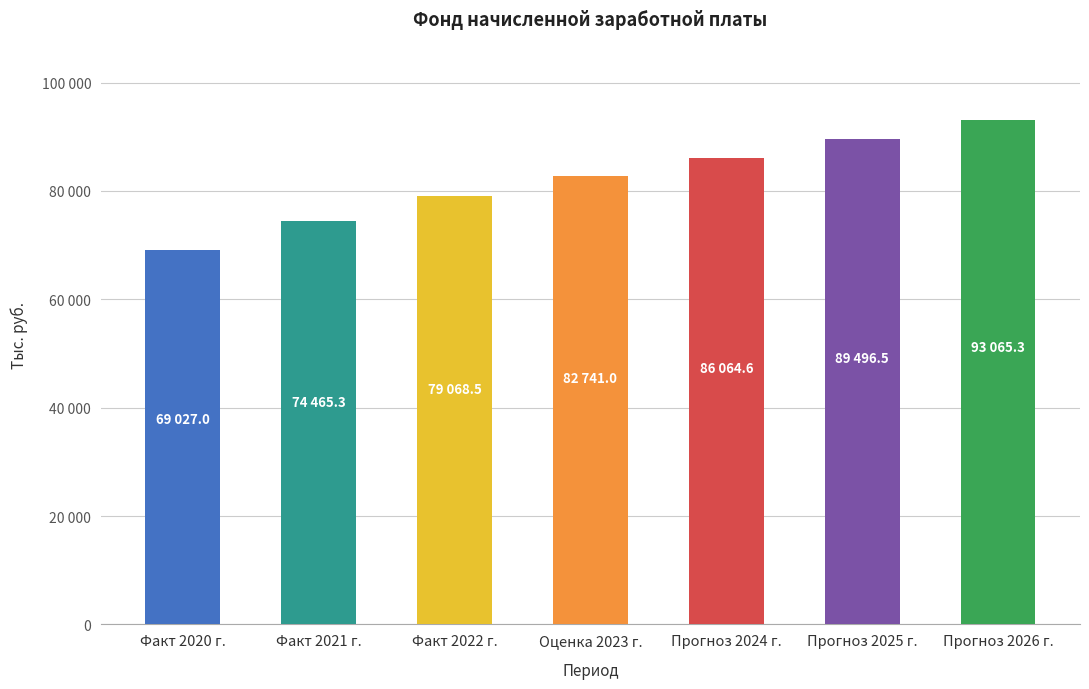

Reading left to right, list all the values displayed in this chart.

Факт 2020 г.=69027.0	Факт 2021 г.=74465.3	Факт 2022 г.=79068.5	Оценка 2023 г.=82741.0	Прогноз 2024 г.=86064.6	Прогноз 2025 г.=89496.5	Прогноз 2026 г.=93065.3